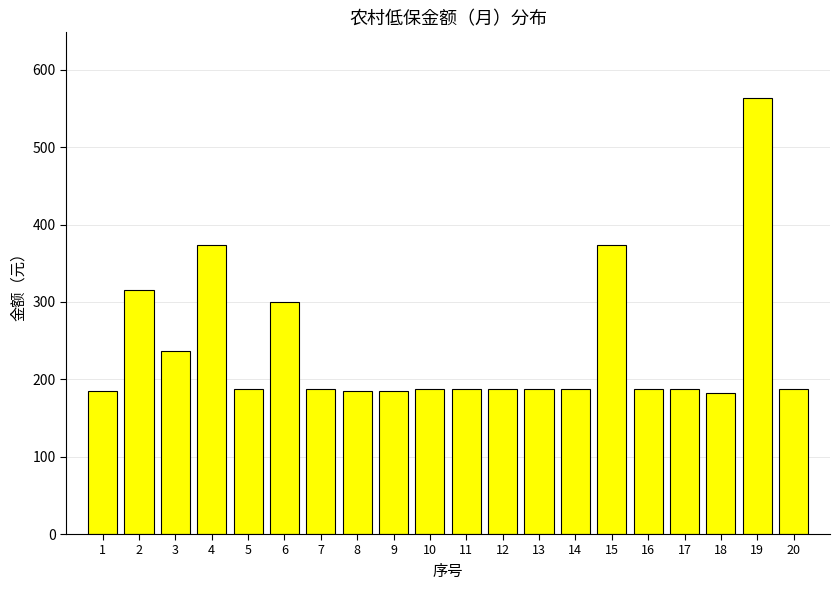

What is the value of the 6th bar from the left?

300